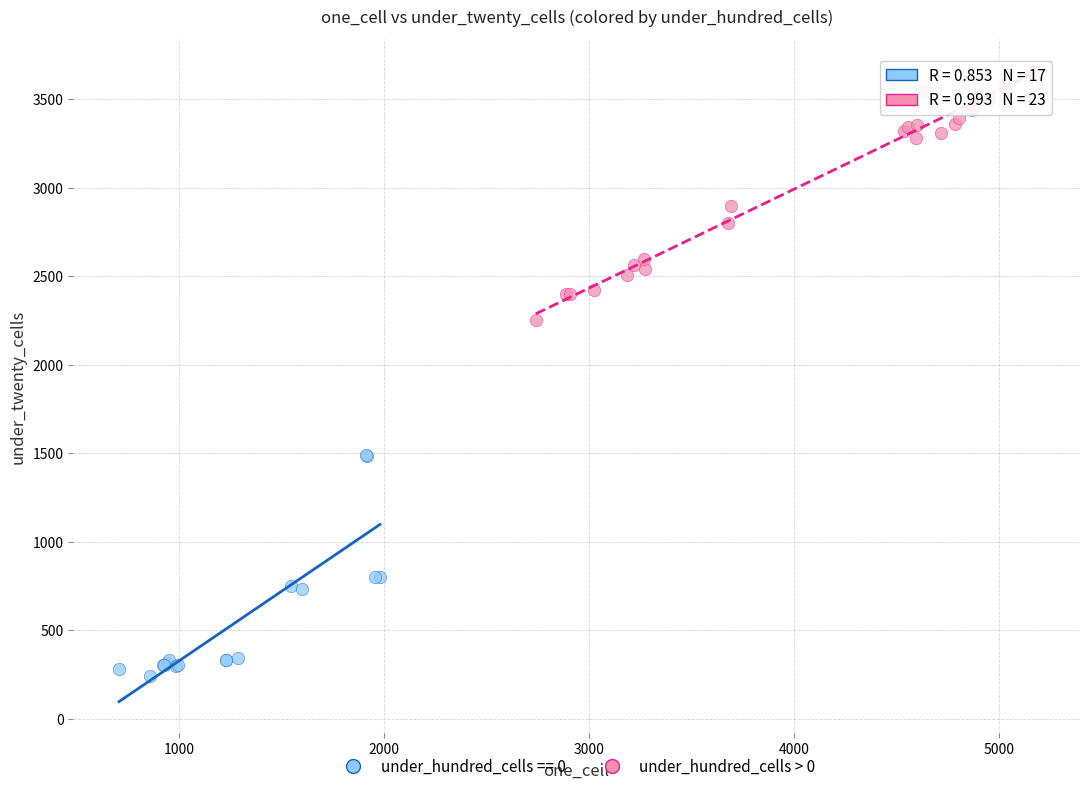

Which series contains the lowest Y value?

under_hundred_cells == 0